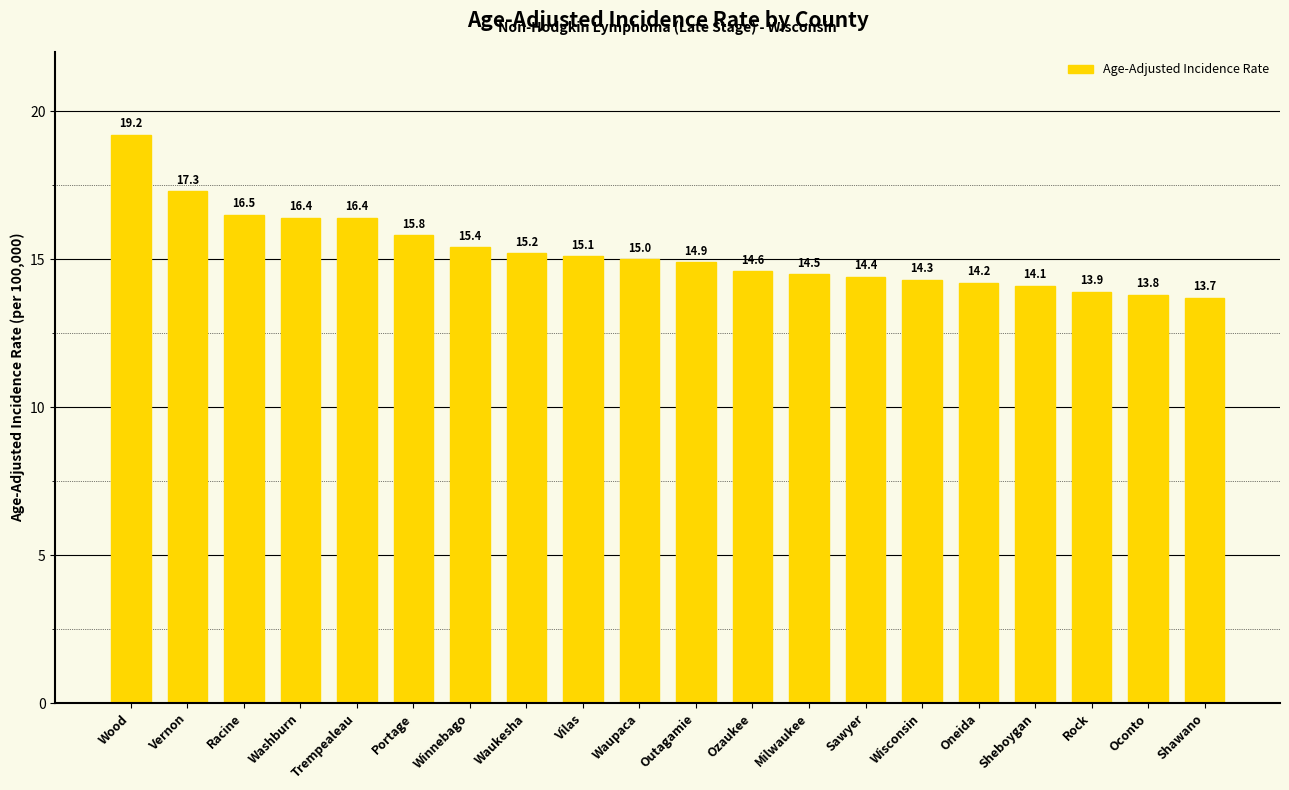

What is the label of the 1st bar from the right?

Shawano